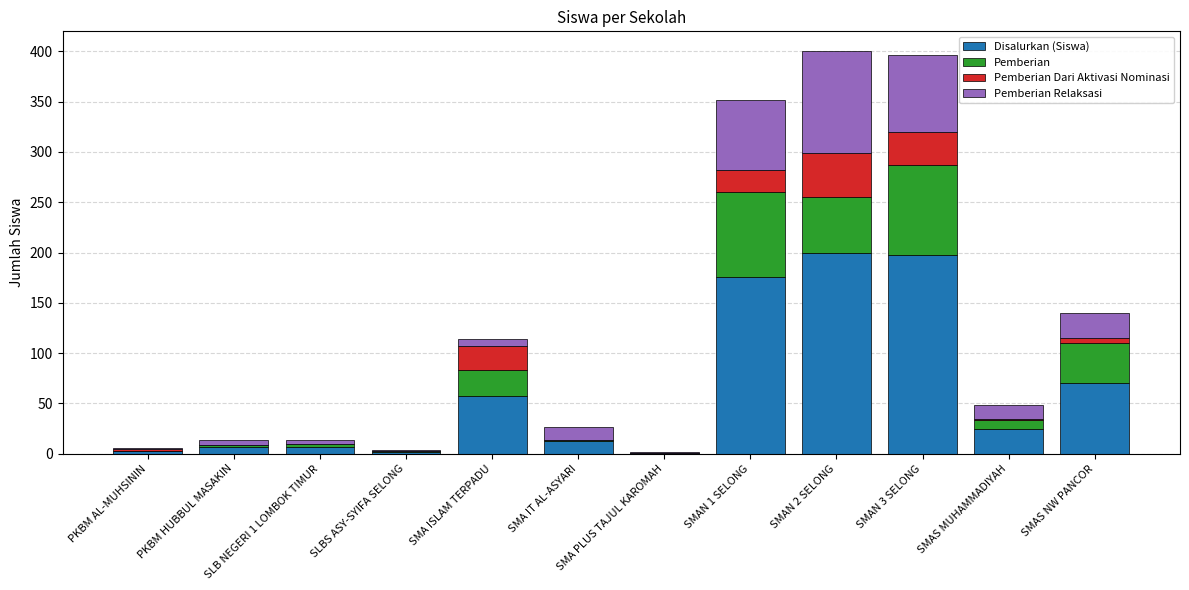

The value of Disalurkan (Siswa) at SMAN 3 SELONG is 44. True or false?

False